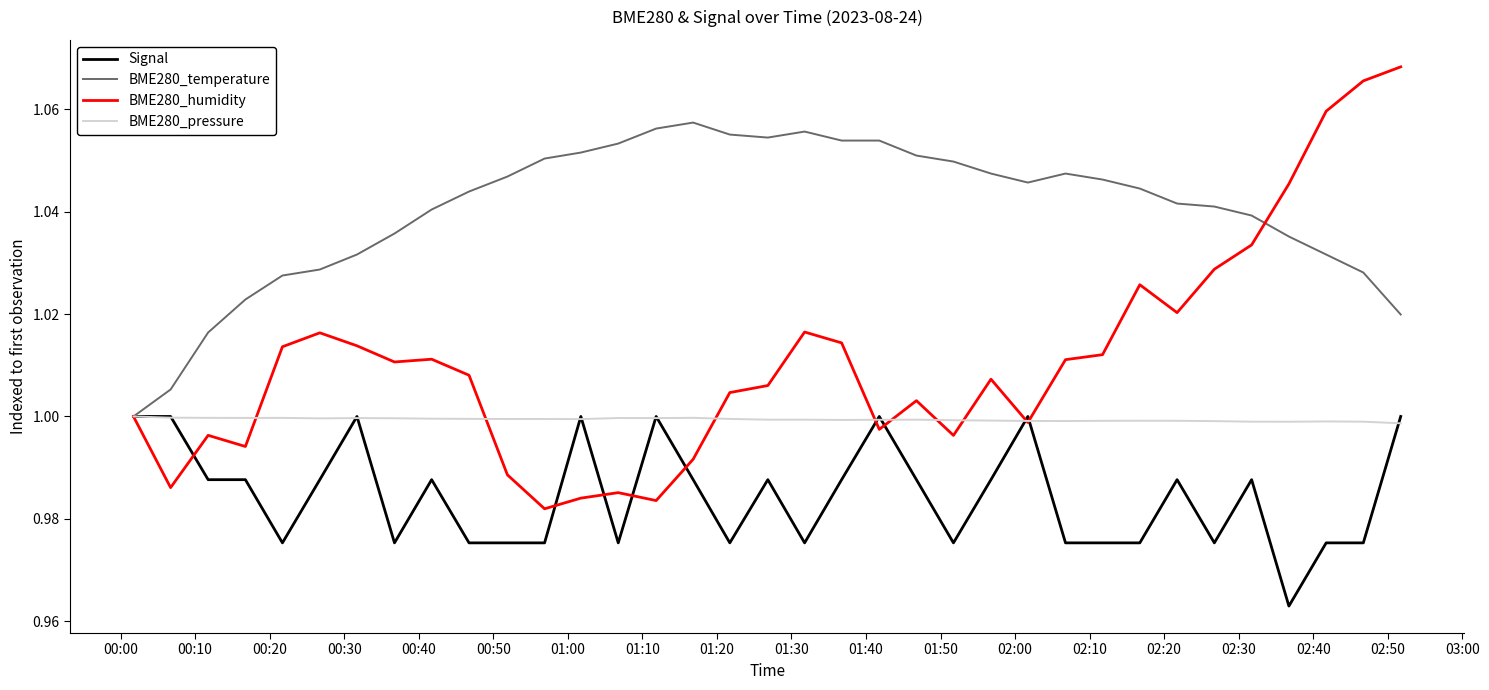

What is the sum of all BME280_humidity values?

35.4